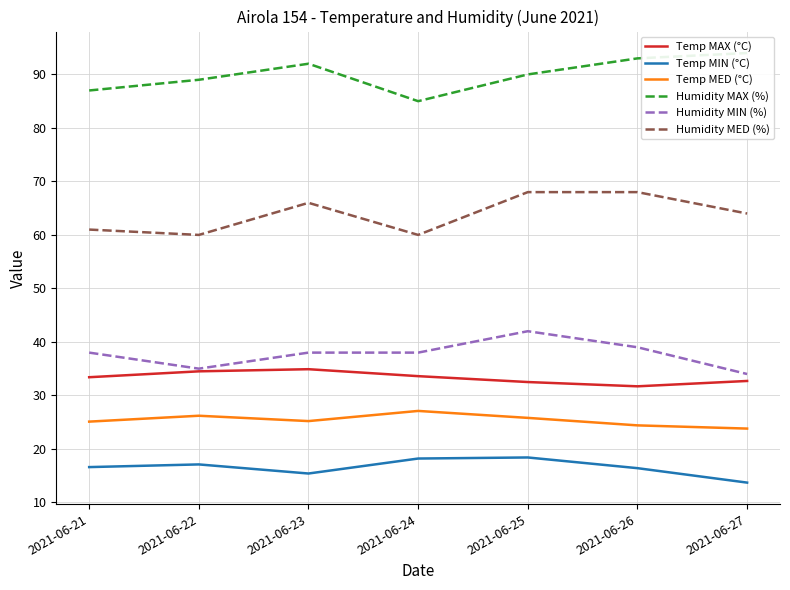

At which category does Temp MAX (°C) reach its first local valley?

2021-06-26